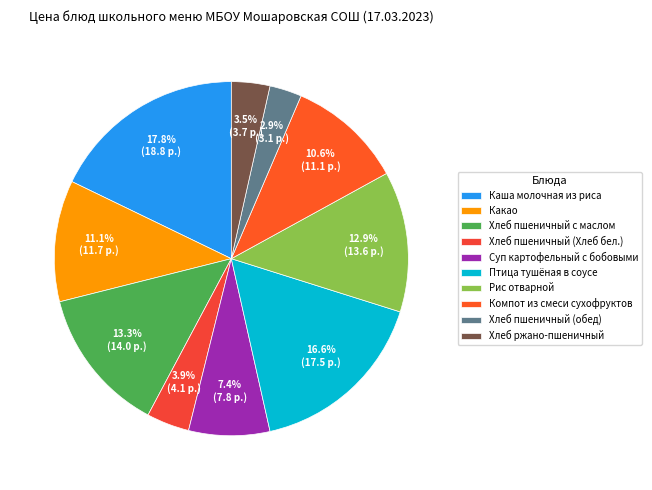

True or false: Рис отварной accounts for 13% of the total.

True